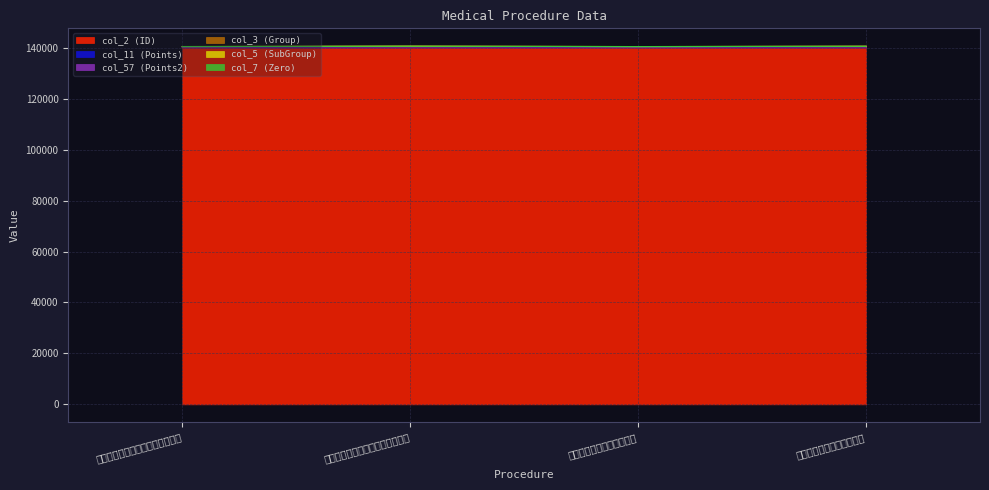

How many interior local valleys does the col_2 (ID) series have?

1